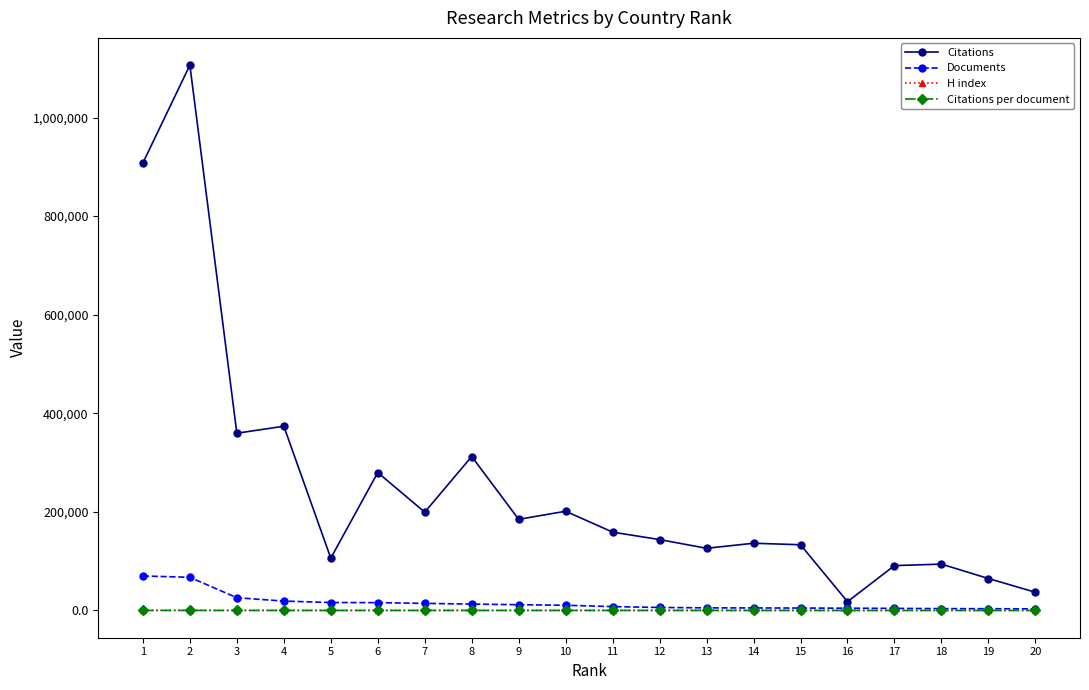

How many values in the Citations per document series are below 19?

10